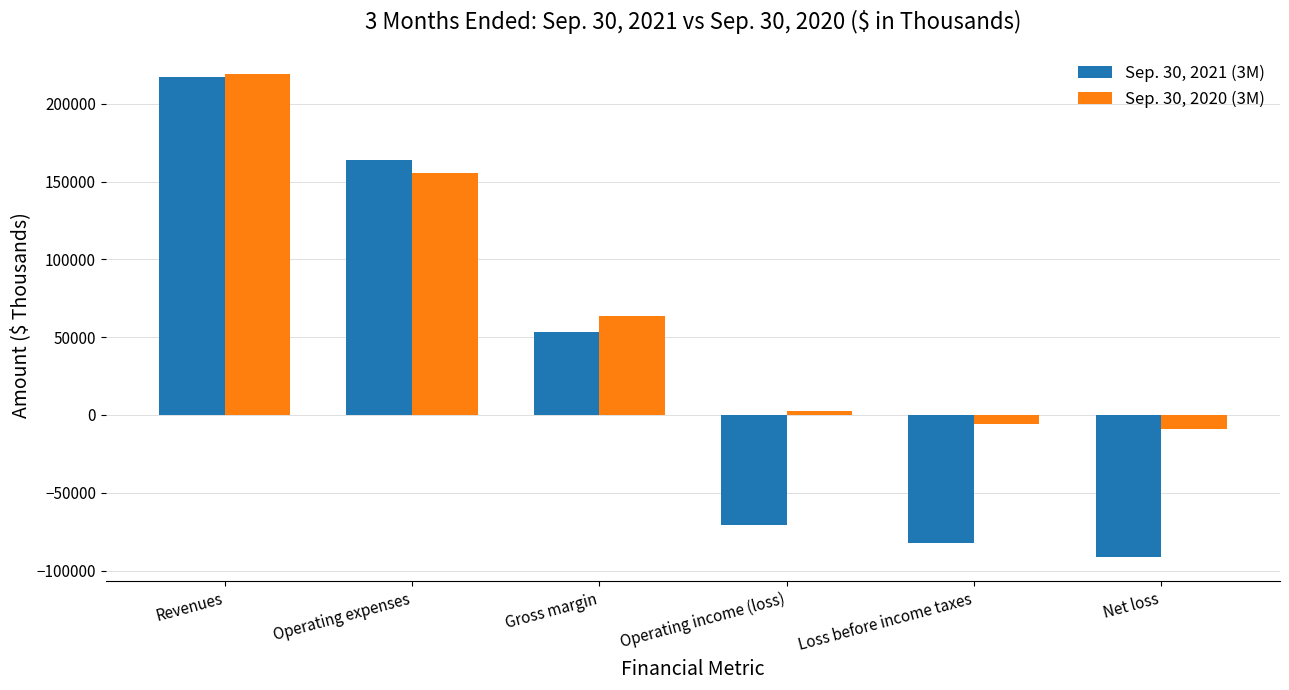

What is the approximate value of Sep. 30, 2020 (3M) at Operating expenses, to the nearest 100?

155400